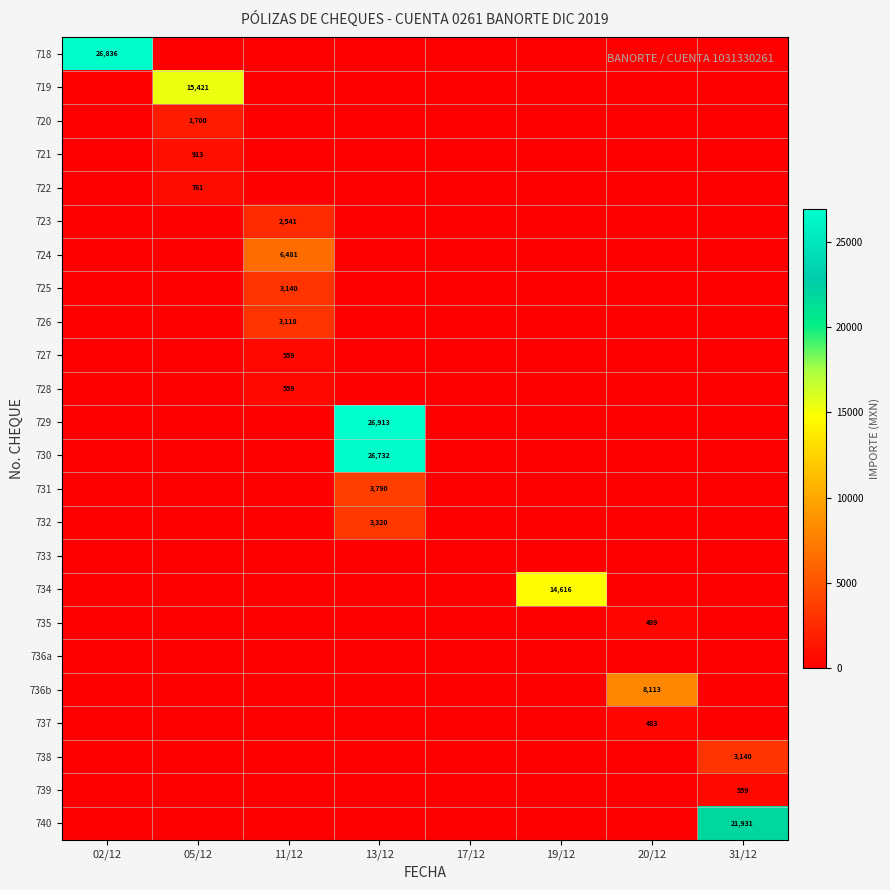

At how many categories does at least one series exceed 24612?

2